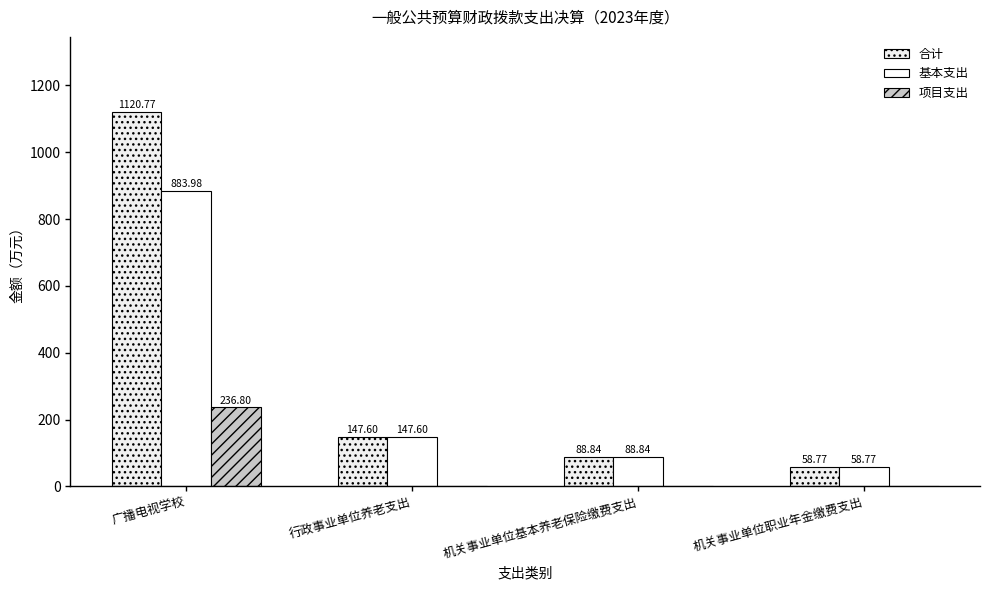

The 项目支出 series shows 50.2 at 广播电视学校. True or false?

False